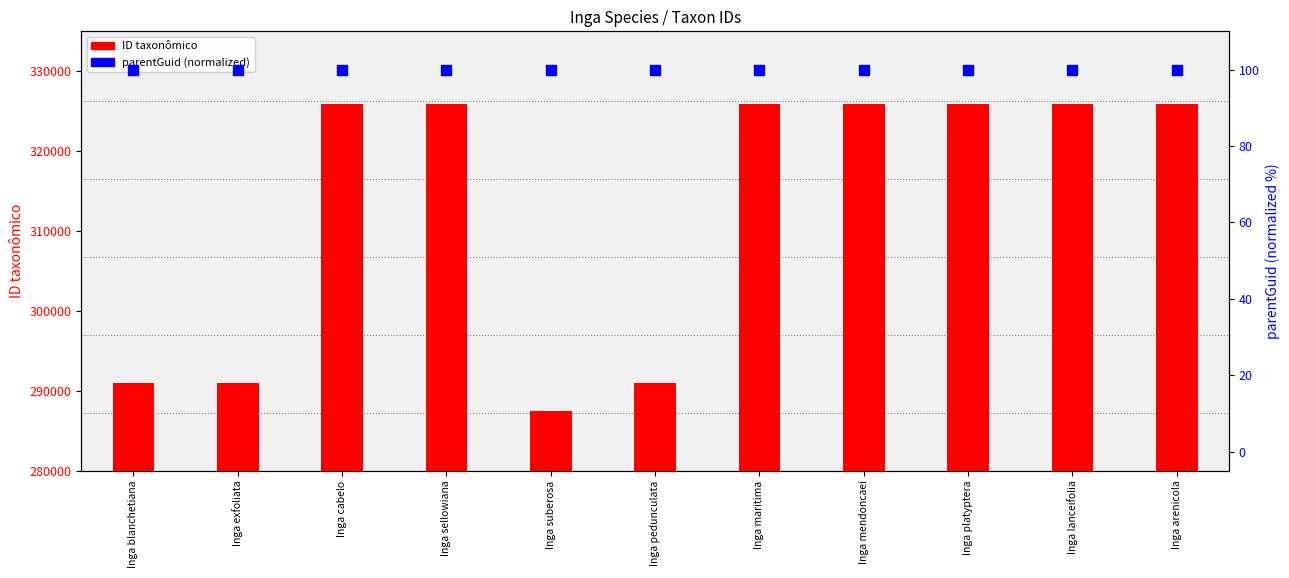

What are all the series names shown in the legend?

ID taxonômico, parentGuid